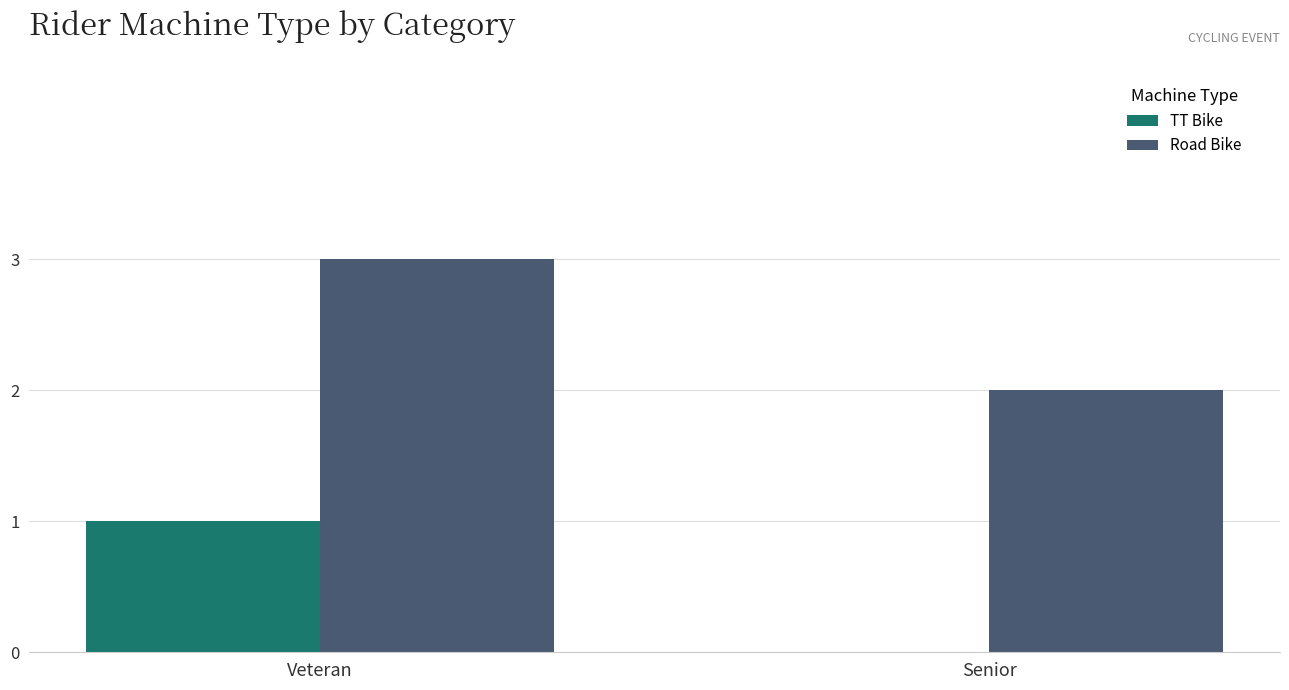

Which series has the largest total across all categories?

Road Bike